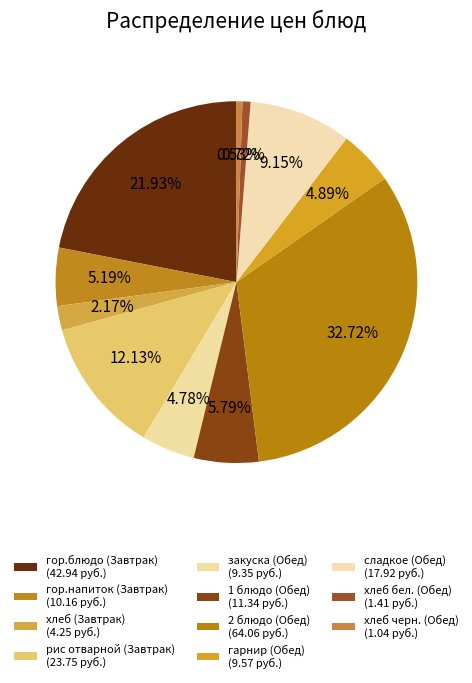

To the nearest percent, what is the average slice percentage?

9%